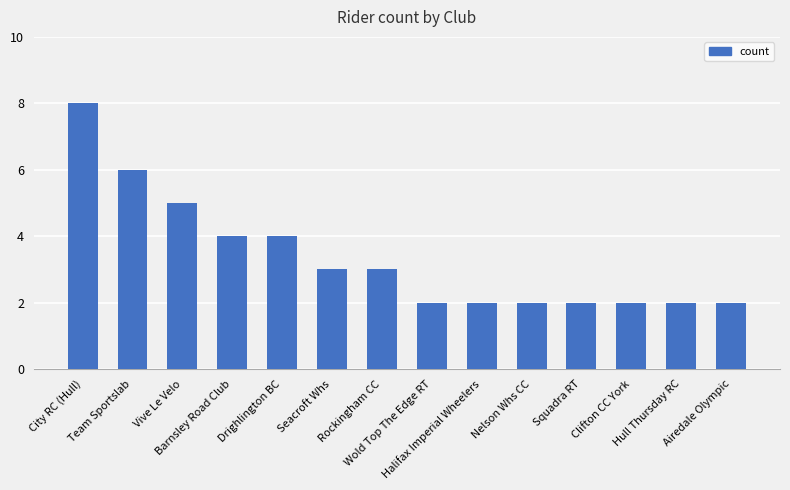

What is the average value?

3